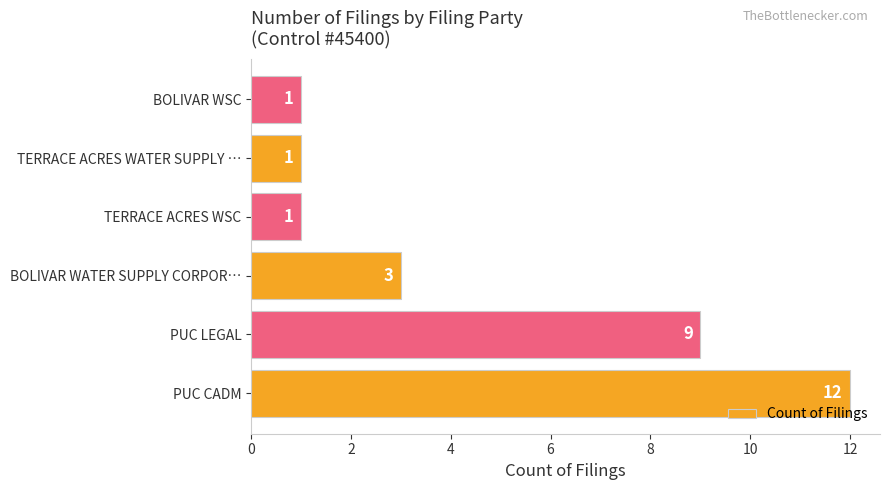

What is the difference between the maximum and second lowest values?

11